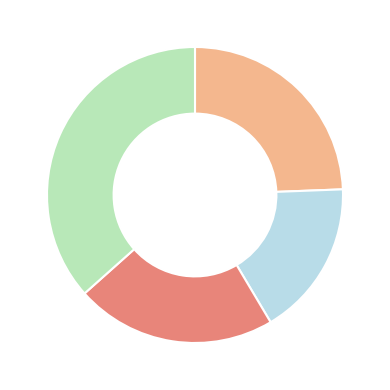

Is there a majority slice in this chart?

No